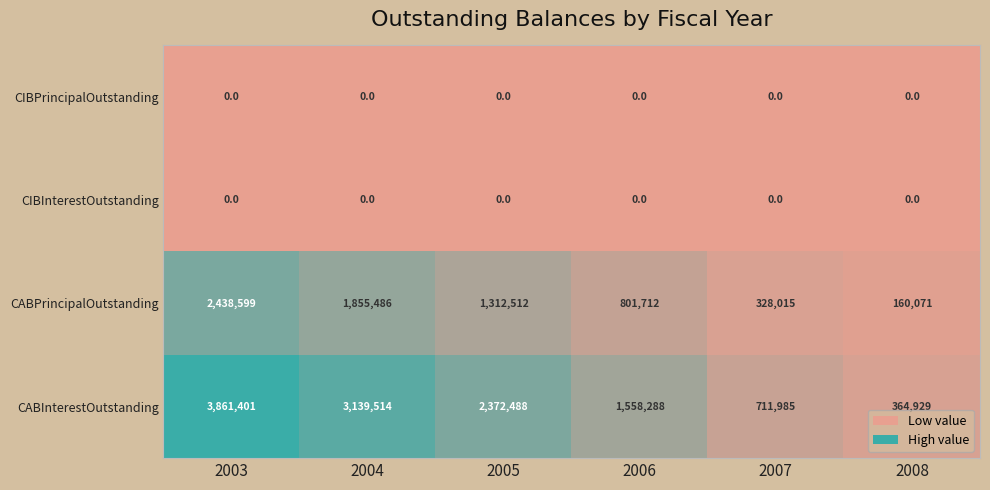

What is the sum of all CABPrincipalOutstanding values?

6896395.3